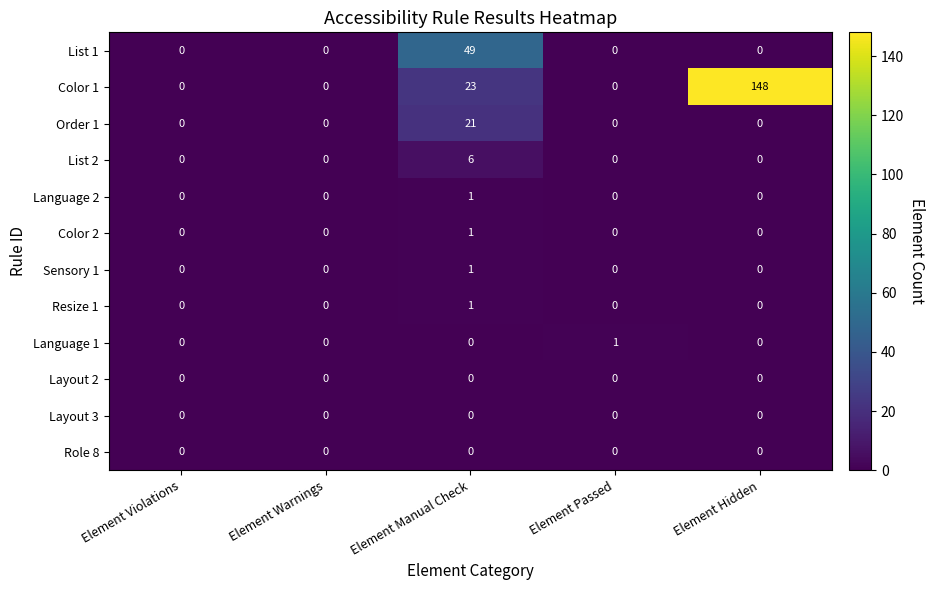

What is the total value across all series at Element Manual Check?

103